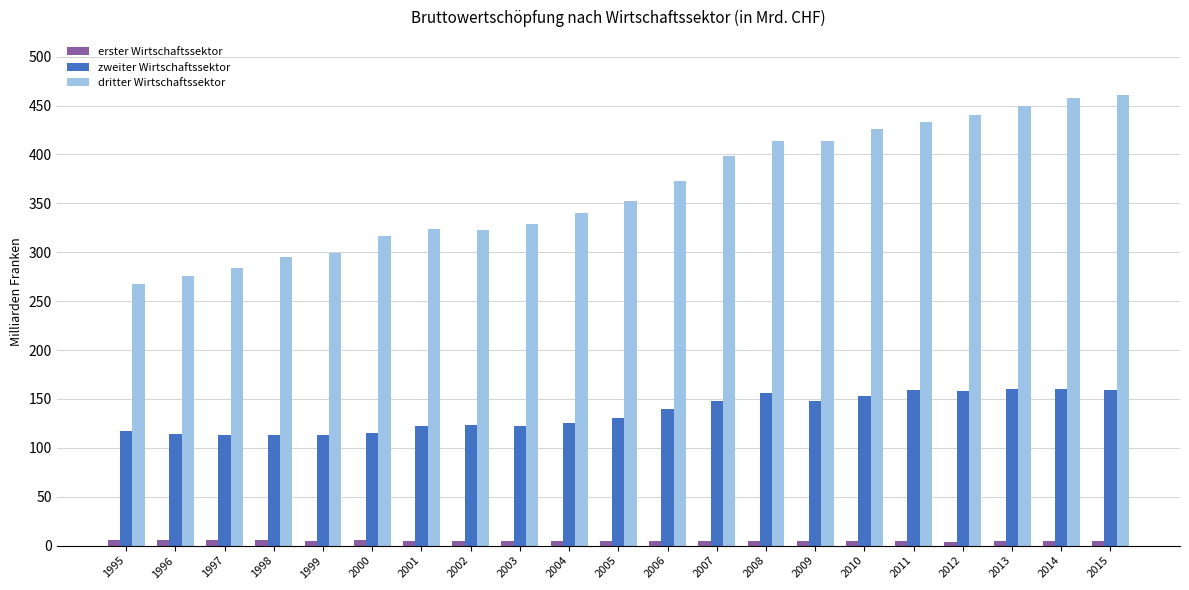

What value does the zweiter Wirtschaftssektor series have at 2004?

125.4